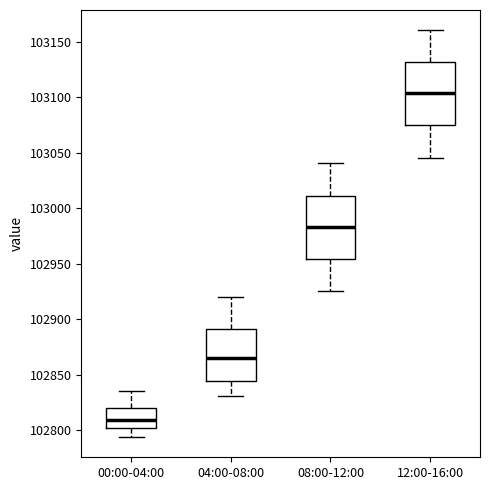

Which box has the highest median line?

12:00-16:00